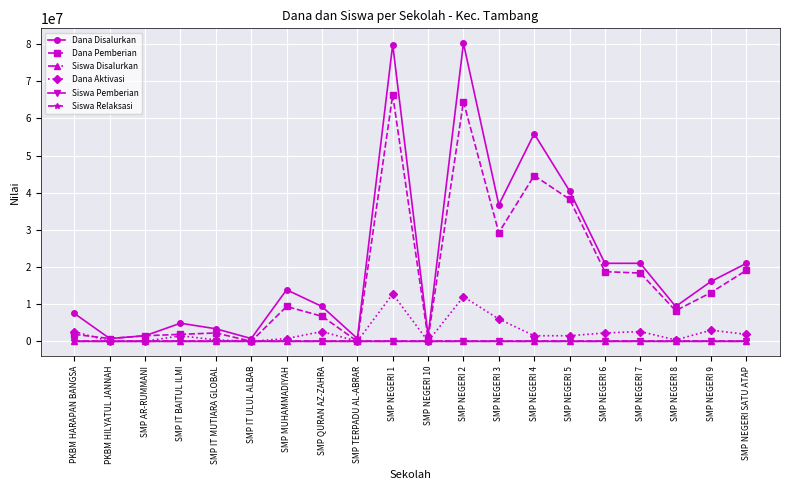

Count the number of data series in this chart.

6